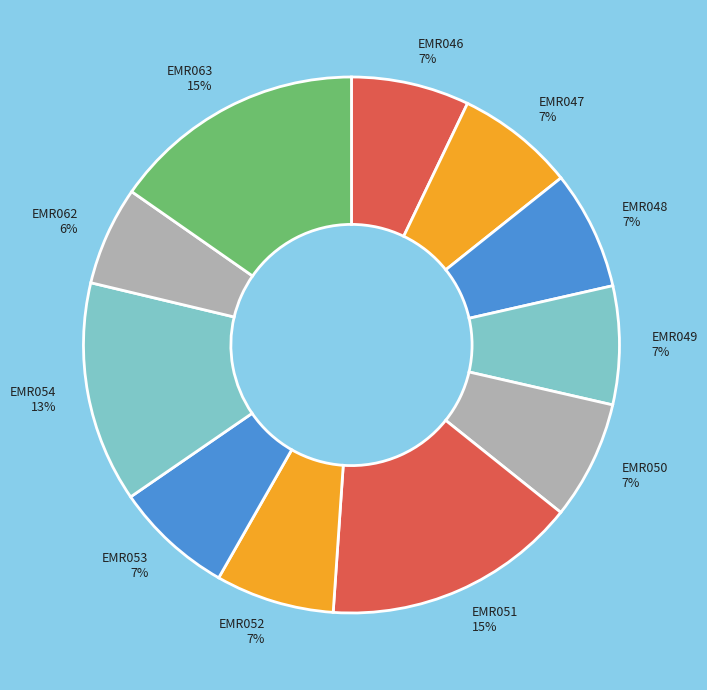

Count the number of slices in the pie.

11